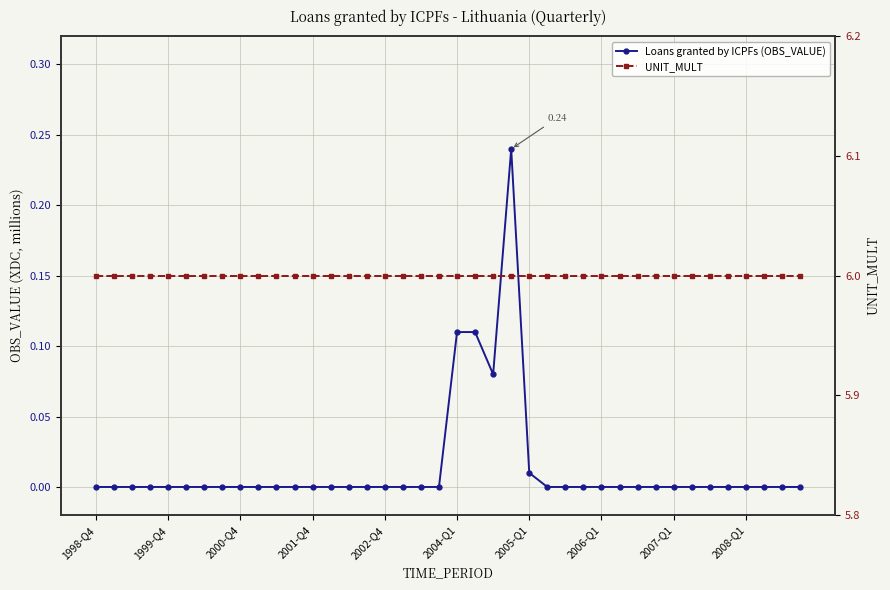

At which category does Loans granted by ICPFs (OBS_VALUE) reach its first local valley?

22